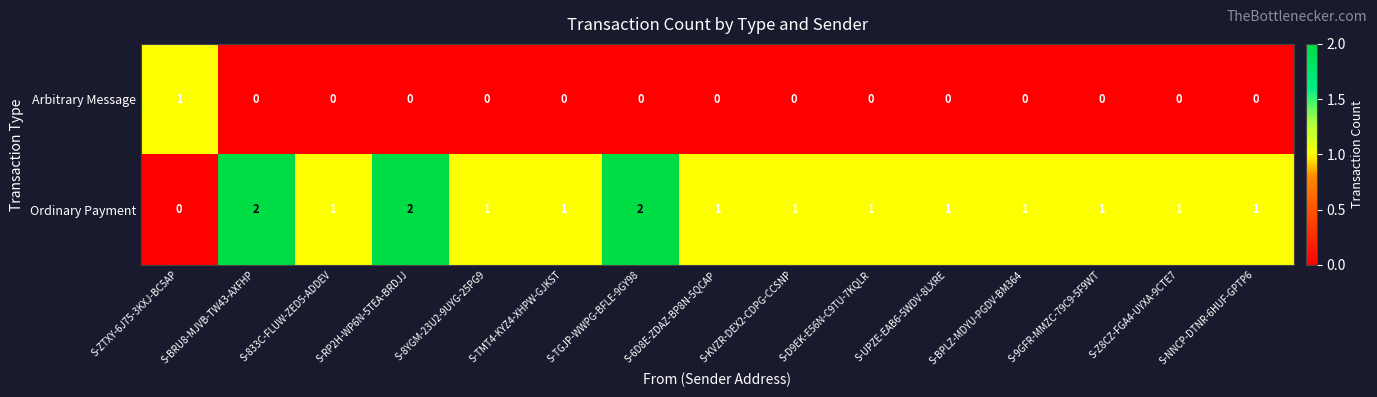

How many data points does each series have?

15